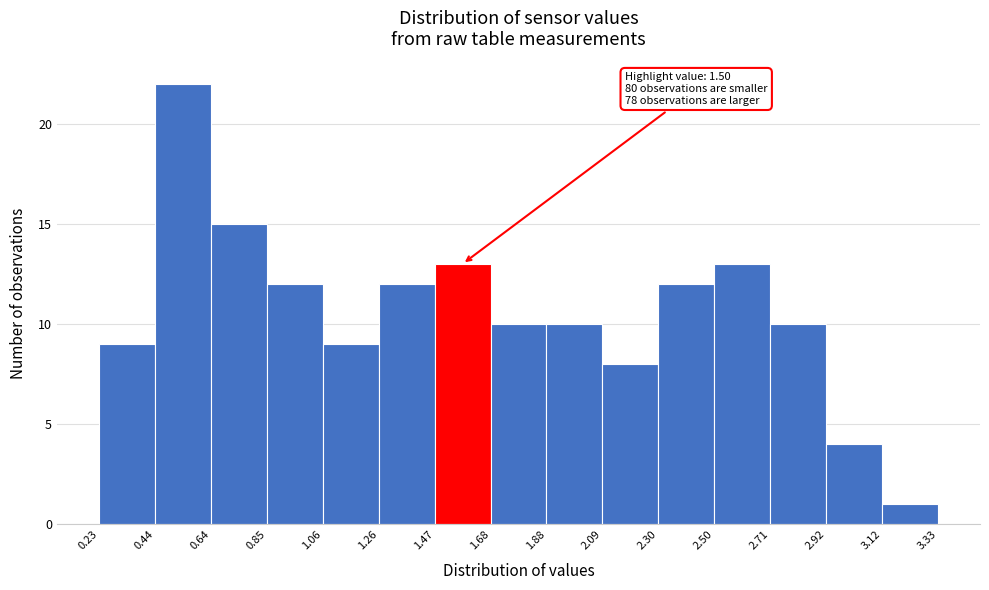

Over which range of the x-axis is the bar tallest?

0.44 to 0.64